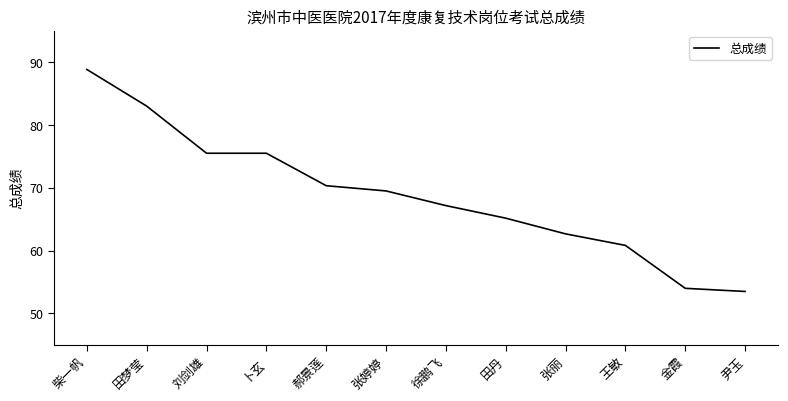

Approximately how many times larger is the value at 张丽 compared to 柴一帆?

0.7